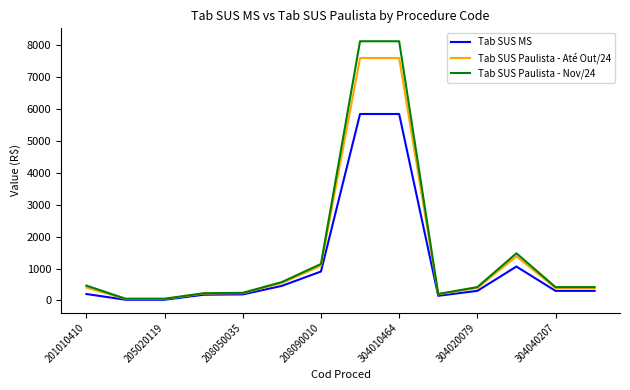

List the series in order of their peak value, lowest first.

Tab SUS MS, Tab SUS Paulista - Até Out/24, Tab SUS Paulista - Nov/24